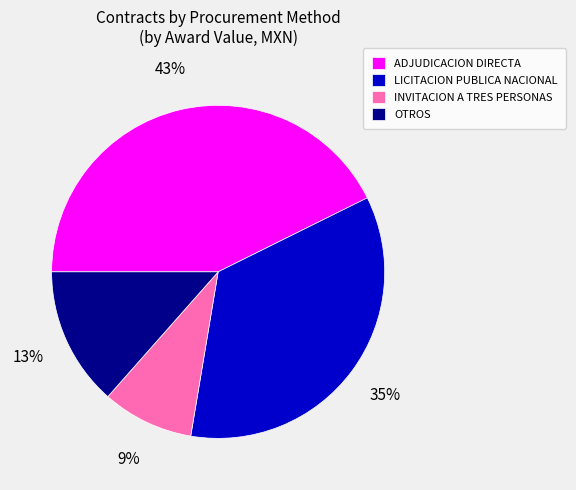

Which has a higher value, INVITACION A TRES PERSONAS or OTROS?

OTROS